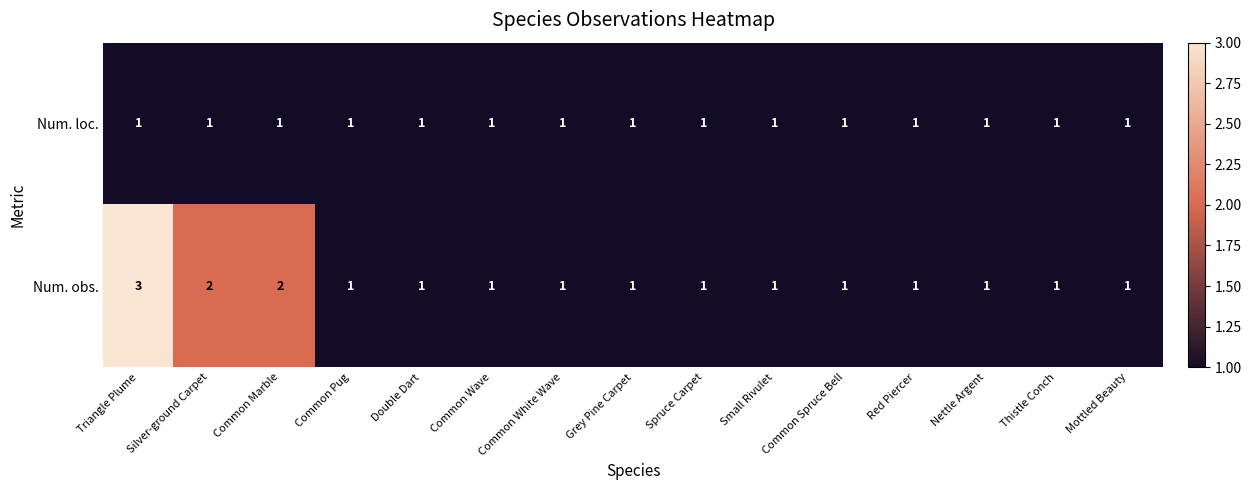

Which category has the highest value across all series?

Triangle Plume